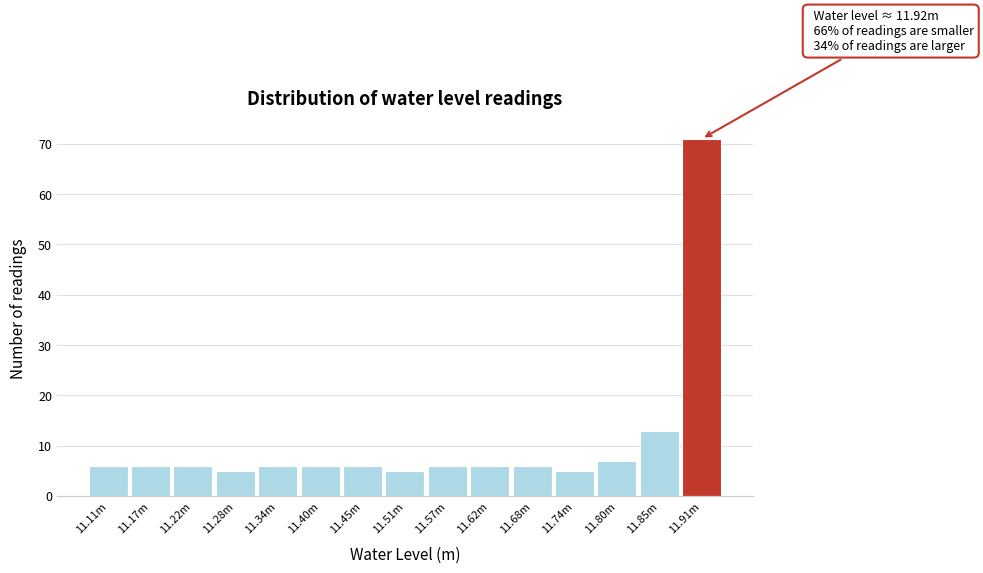

Reading left to right, list all the values displayed in this chart.

11.11m=6	11.17m=6	11.22m=6	11.28m=5	11.34m=6	11.40m=6	11.45m=6	11.51m=5	11.57m=6	11.62m=6	11.68m=6	11.74m=5	11.80m=7	11.85m=13	11.91m=71